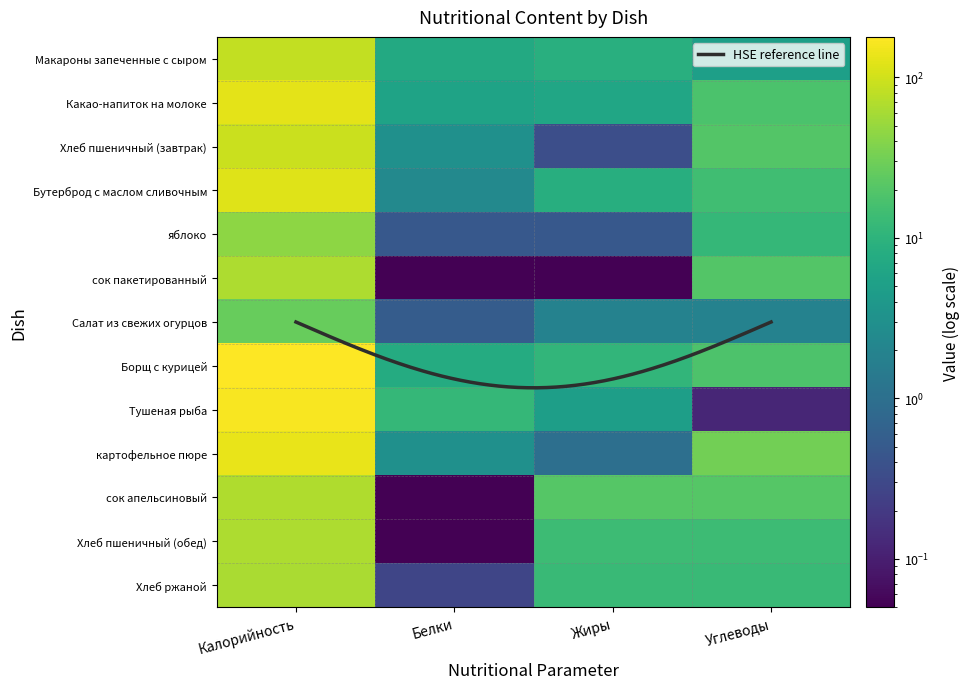

How many values in the Хлеб ржаной series are below 13?

1